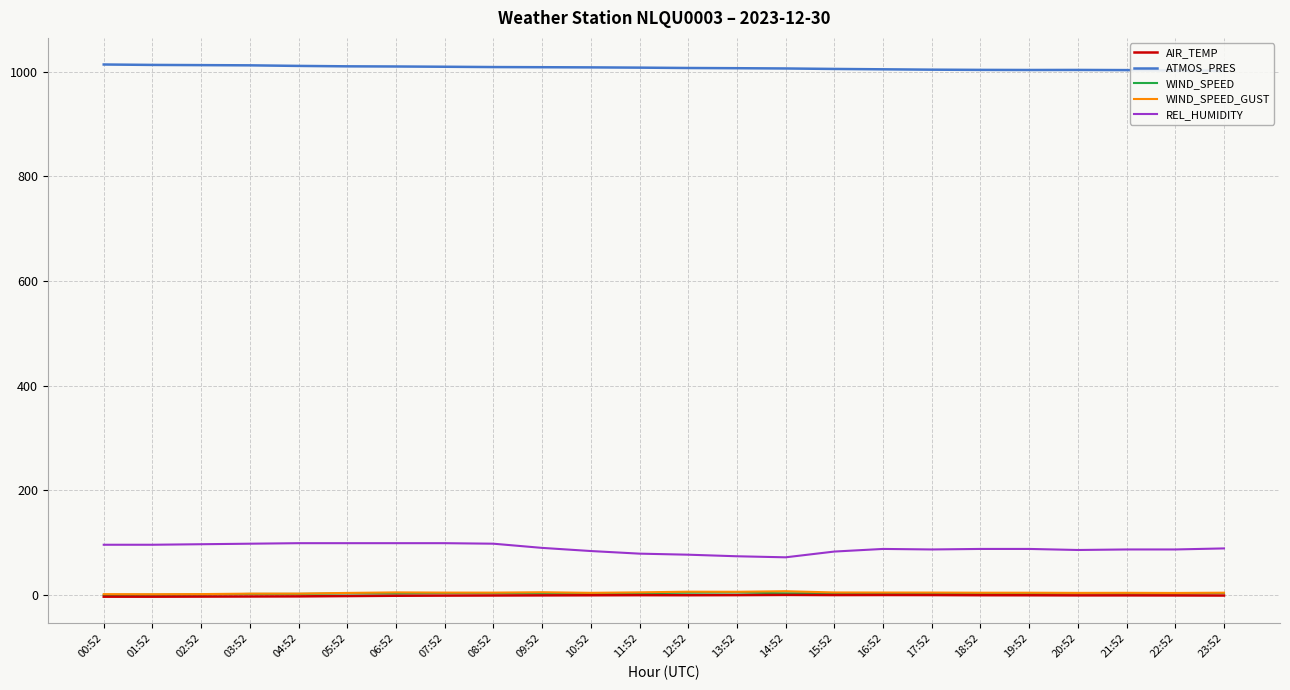

At 04:52, list the series in order from largest to smallest.

ATMOS_PRES, REL_HUMIDITY, WIND_SPEED_GUST, WIND_SPEED, AIR_TEMP